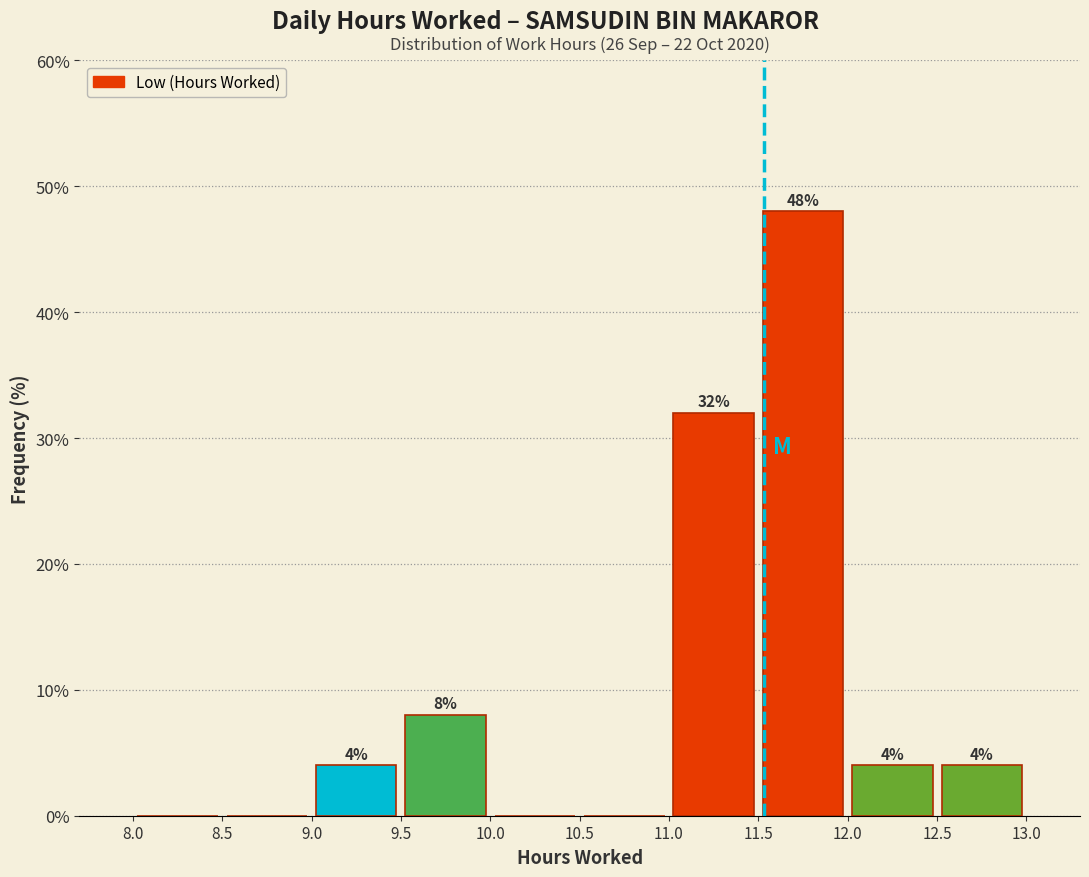

Which range on the x-axis has the tallest bar?

11.5 to 12.0